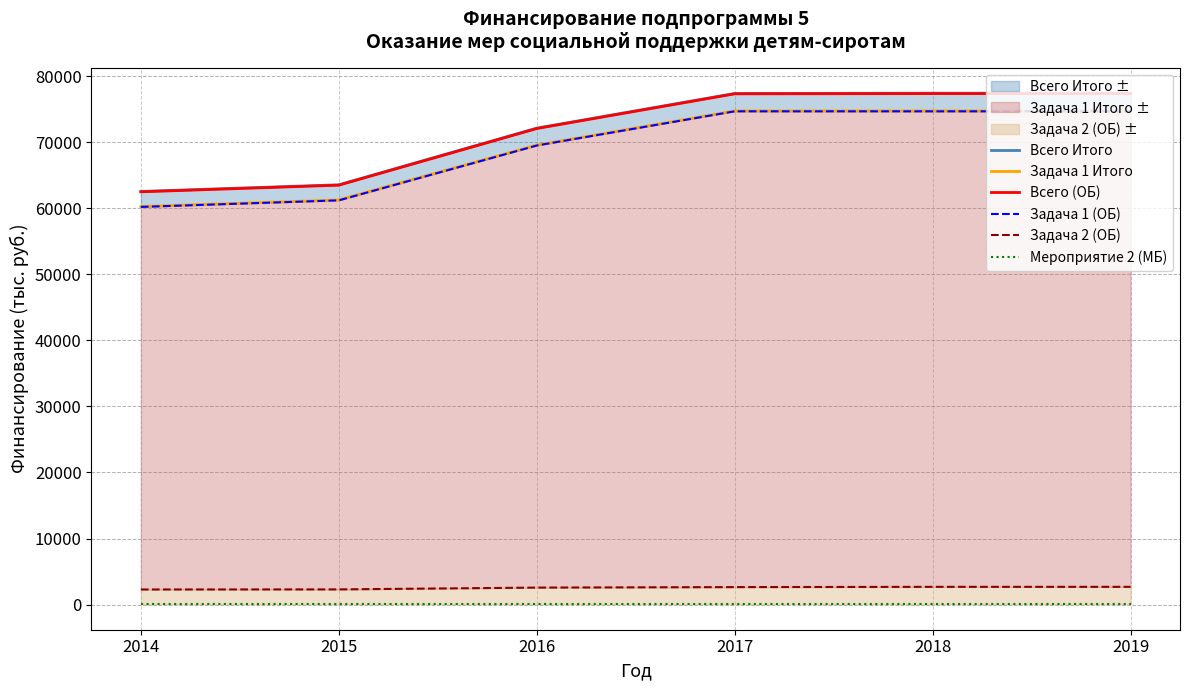

Which series has the largest range (max minus min)?

Всего Итого